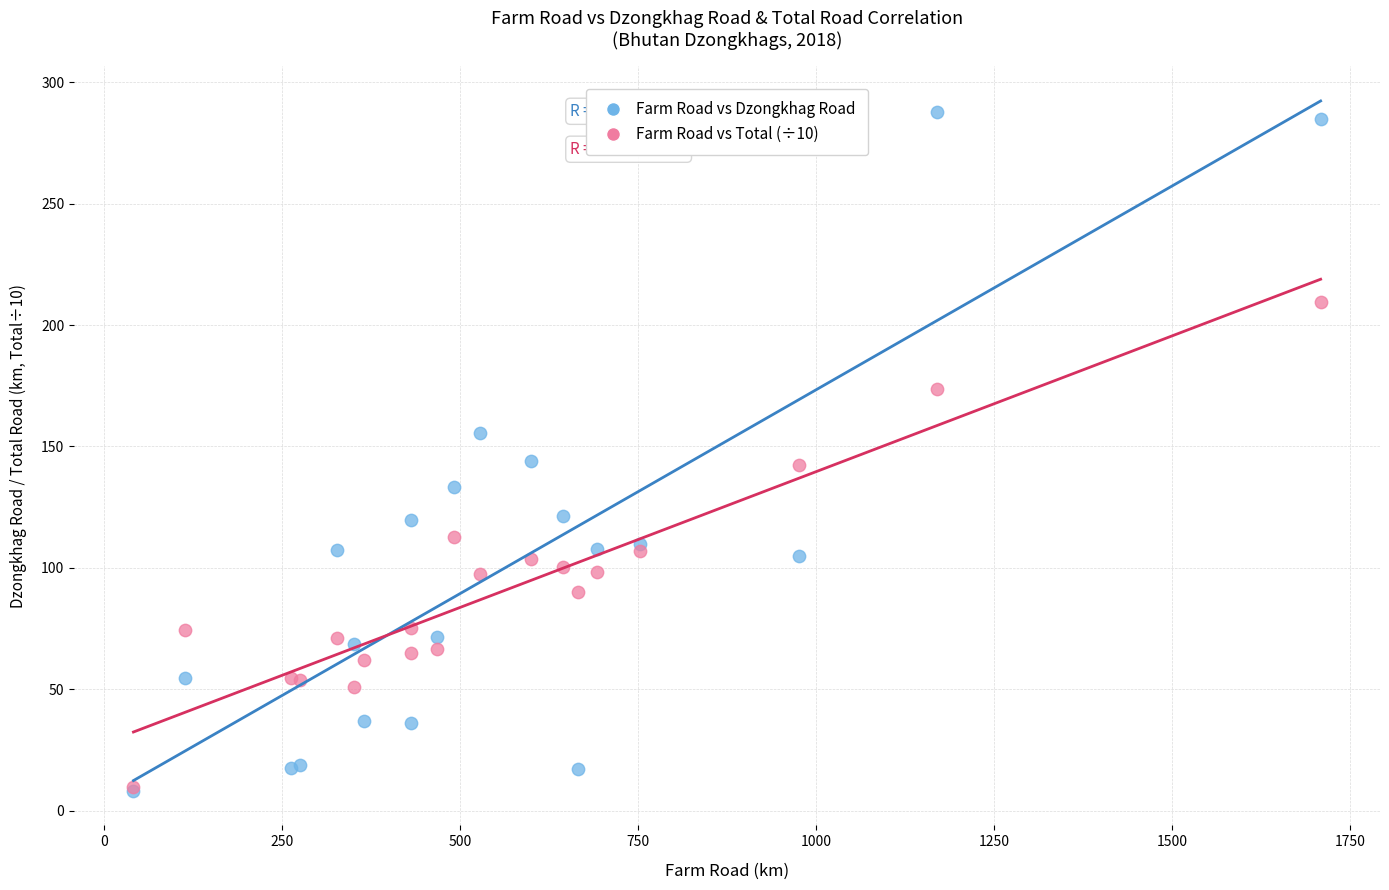

What are all the series names shown in the legend?

Farm Road vs Dzongkhag Road, Farm Road vs Total (÷10)